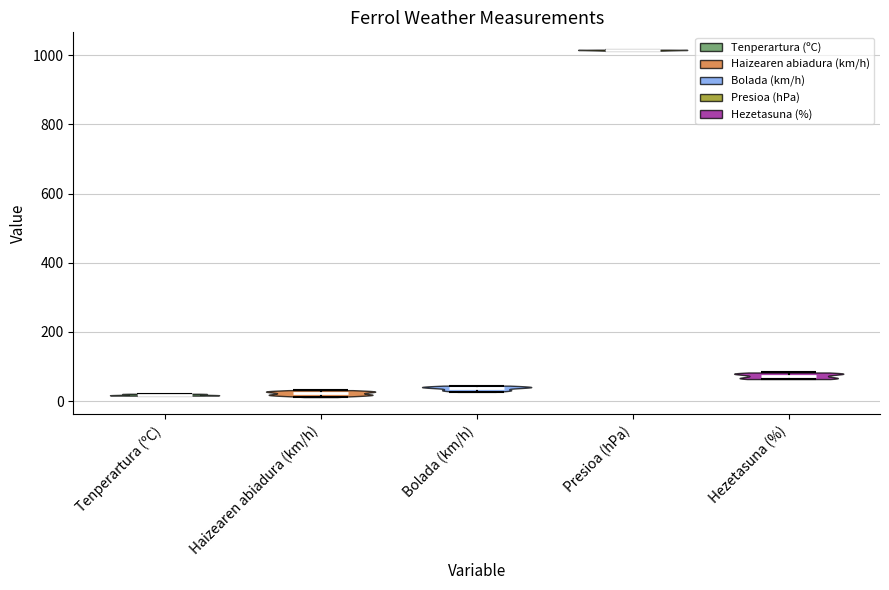

Reading left to right, read every violin against the y-axis: where its median line is, and the lowest and highest points it reaches. The values are not printed on the chart, so give them approximately, as read against the axis.

Tenperartura (ºC): median line 20, lowest point 20, highest point 20
Haizearen abiadura (km/h): median line 20, lowest point 20, highest point 40
Bolada (km/h): median line 40, lowest point 20, highest point 40
Presioa (hPa): median line 1020, lowest point 1020, highest point 1020
Hezetasuna (%): median line 80, lowest point 60, highest point 80